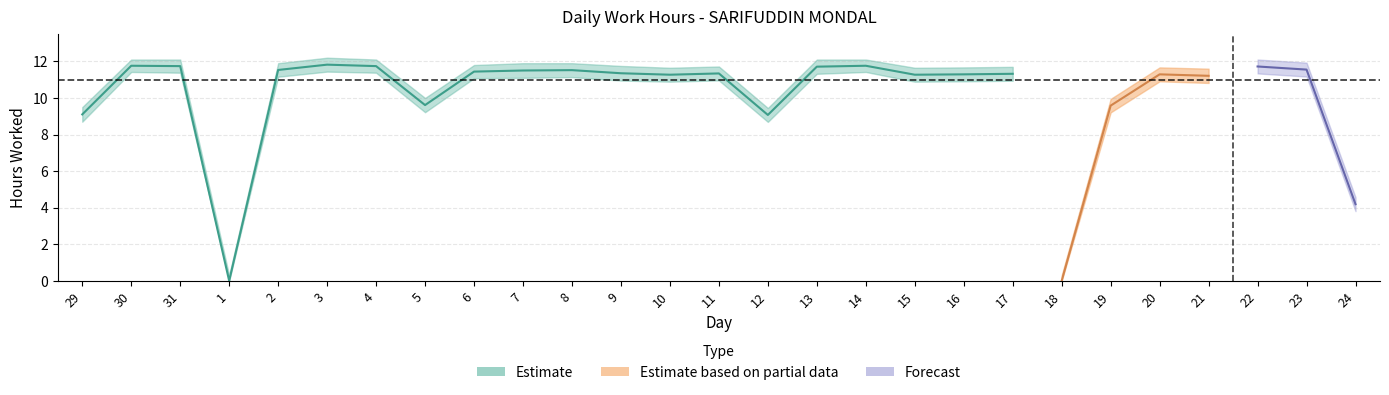

True or false: Low_lower and Low intersect in this chart.

False